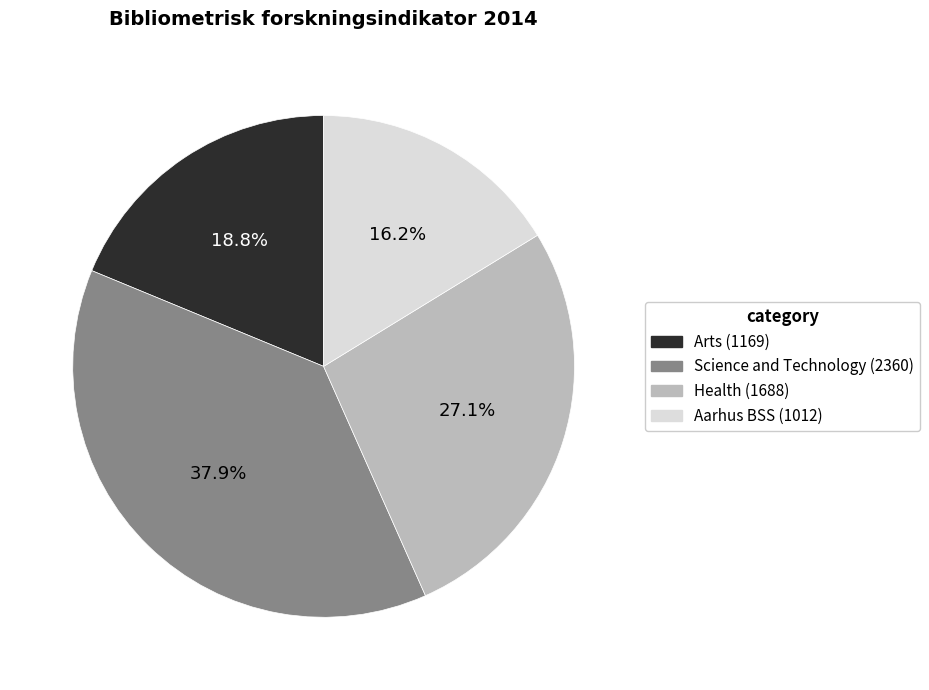

What is the smallest slice in the pie chart?

Aarhus BSS